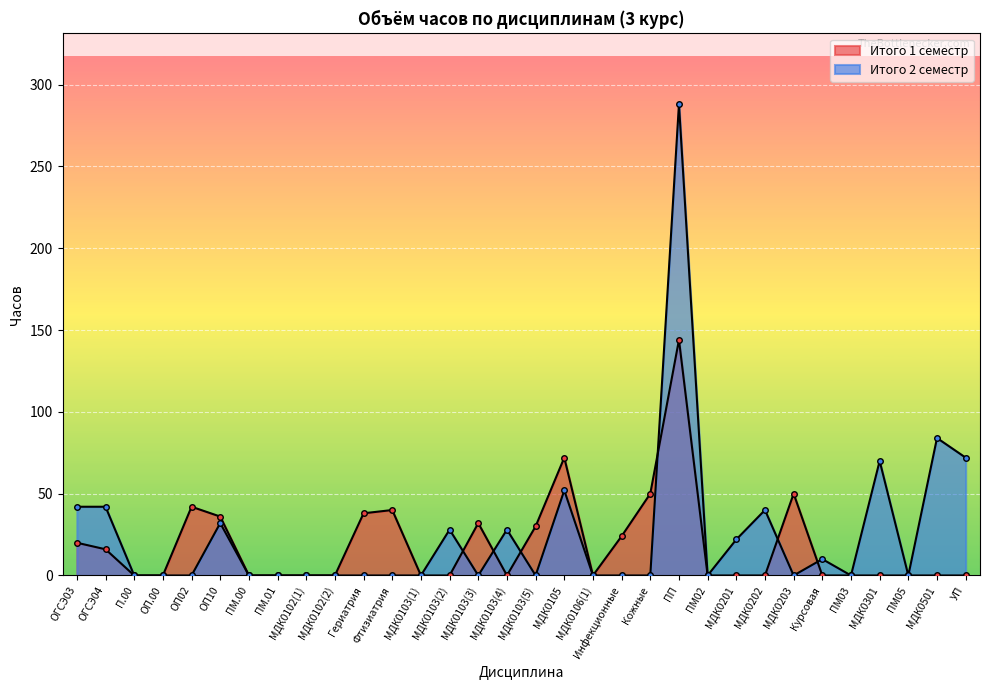

Which series ends up on top after the final intersection of Итого 2 семестр and Итого 1 семестр?

Итого 2 семестр